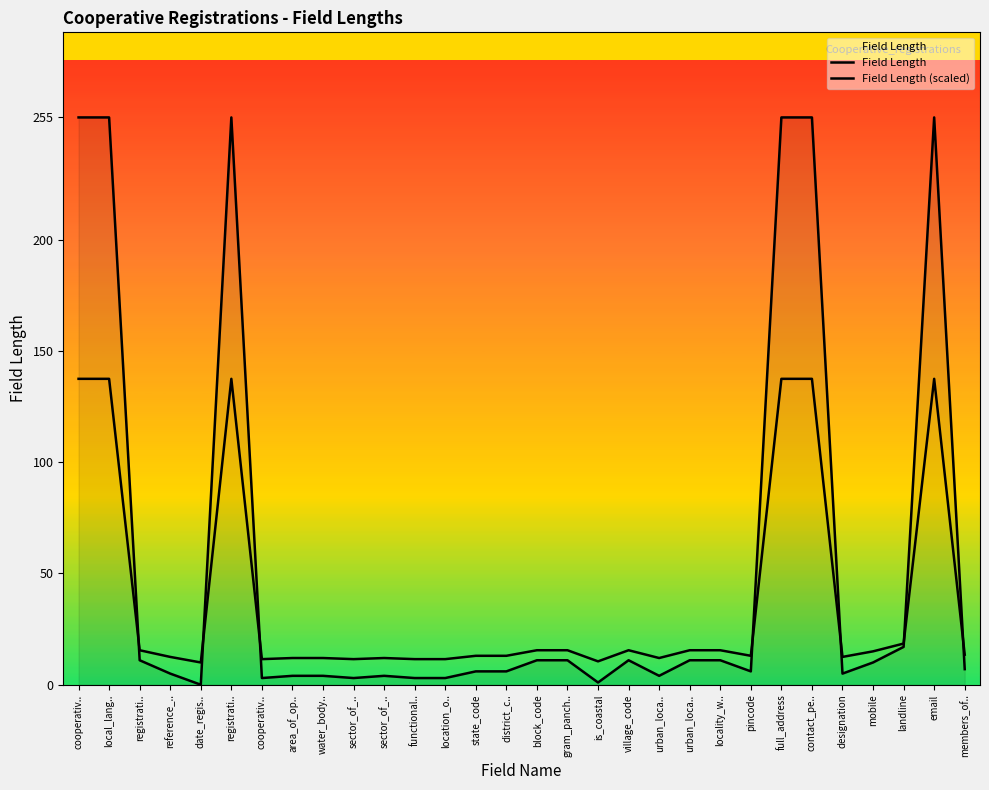

Is it true that Field Length (scaled) equals 237.4 at email?

False